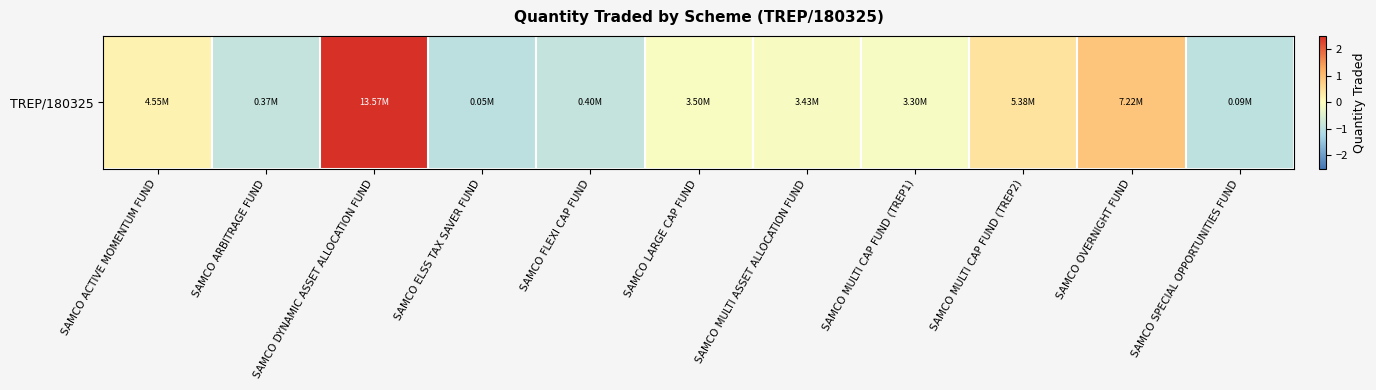

How many data points are less than 0?

7